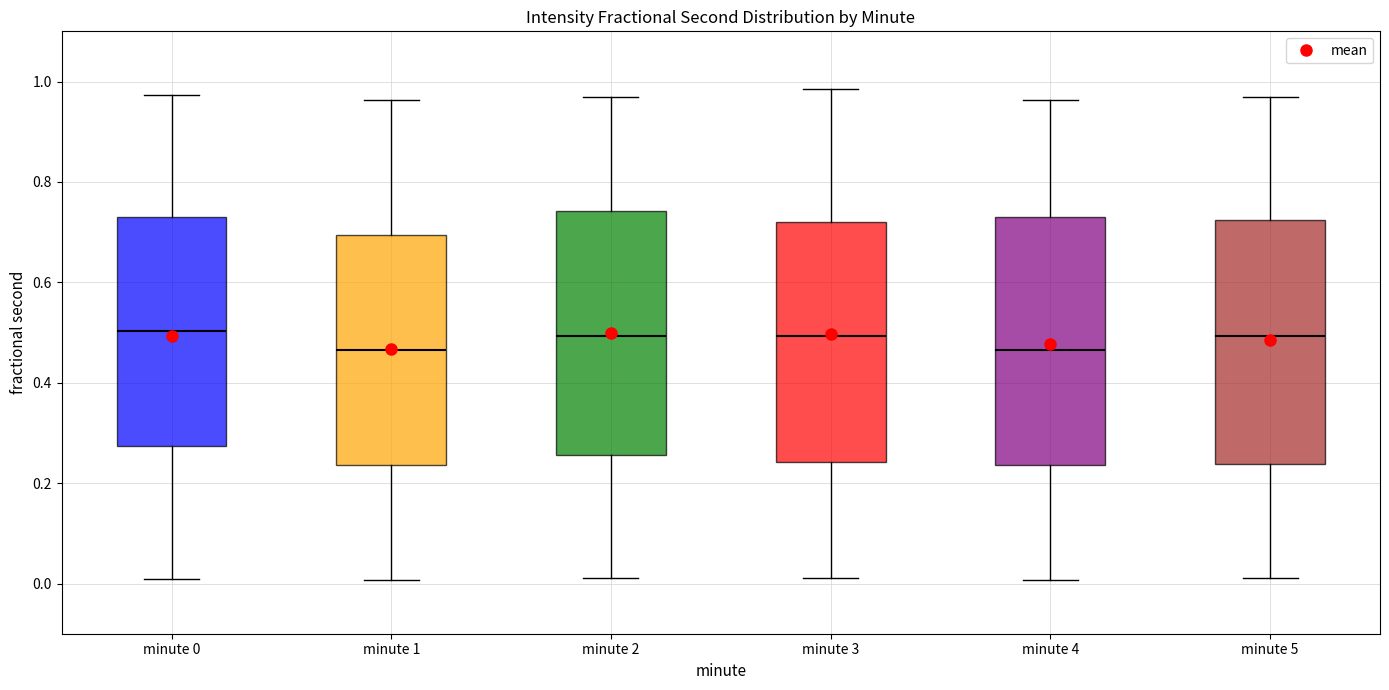

Reading left to right, transcribe this box plot: for each box, give where its median line is, the range the box spans, and where its two whiskers end, as read against the y-axis. The values are not printed on the chart, so give them approximately, as read against the axis.

minute 0: median 0.50, box 0.28 to 0.74, whiskers 0.00 to 0.98
minute 1: median 0.46, box 0.24 to 0.70, whiskers 0.00 to 0.96
minute 2: median 0.50, box 0.26 to 0.74, whiskers 0.02 to 0.96
minute 3: median 0.50, box 0.24 to 0.72, whiskers 0.02 to 0.98
minute 4: median 0.46, box 0.24 to 0.74, whiskers 0.00 to 0.96
minute 5: median 0.50, box 0.24 to 0.72, whiskers 0.02 to 0.96